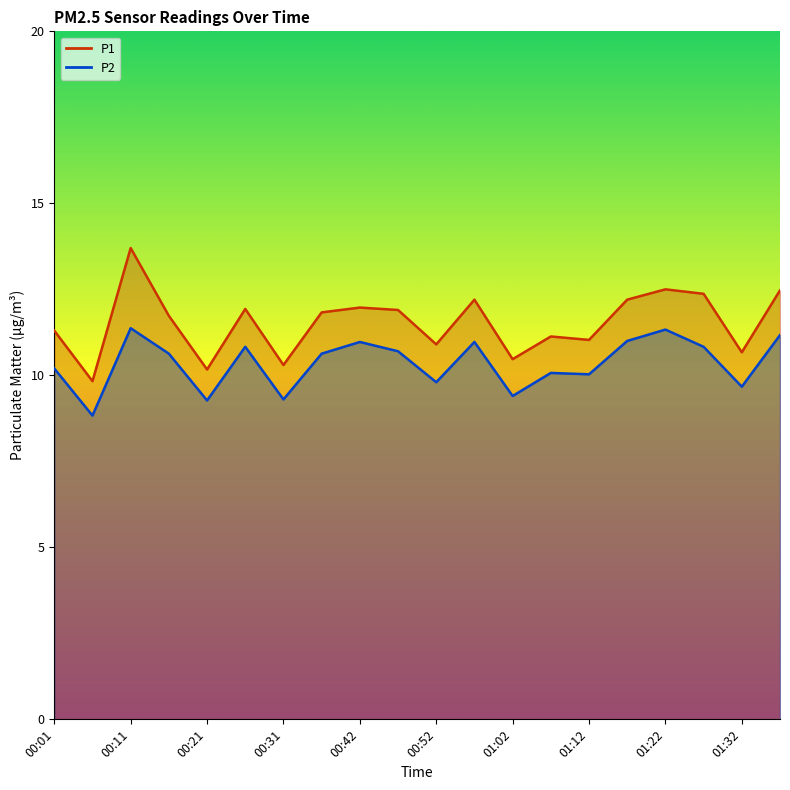

In P2, how many points are lower than both neighbors (excluding endpoints)?

7